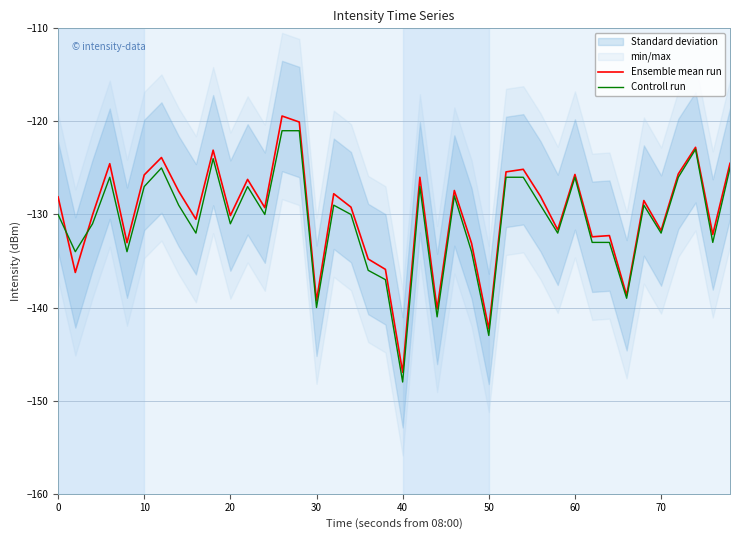

Is it true that Controll run equals -126.0 at 60?

True